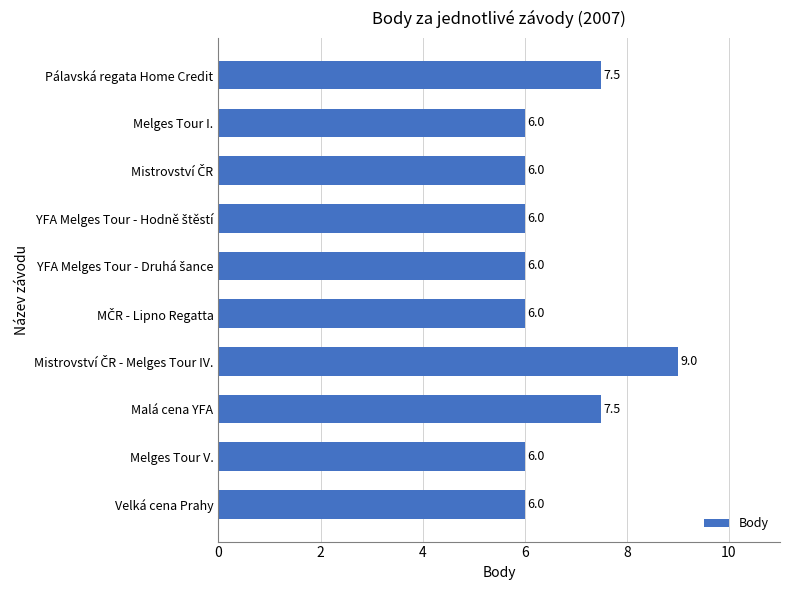

True or false: the data shows 6.0 at Melges Tour I..

True